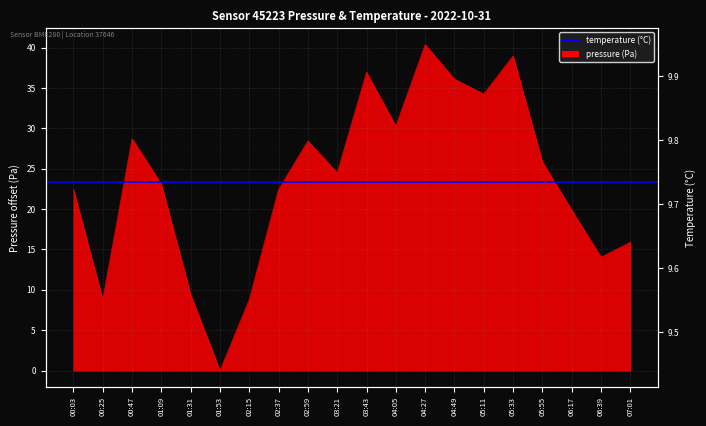

Between 05:33 and 01:09, which is larger?

05:33